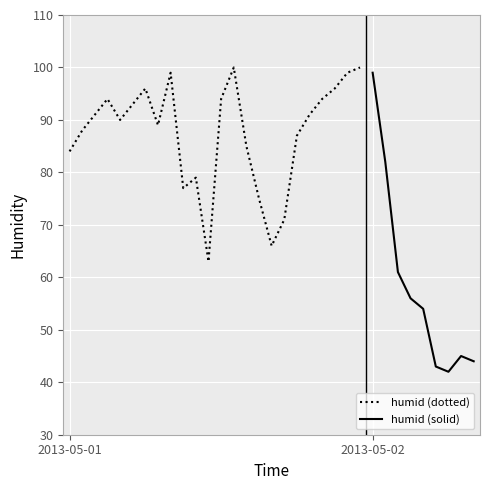

How many points are lower than both their immediate neighbors (excluding endpoints)?

6